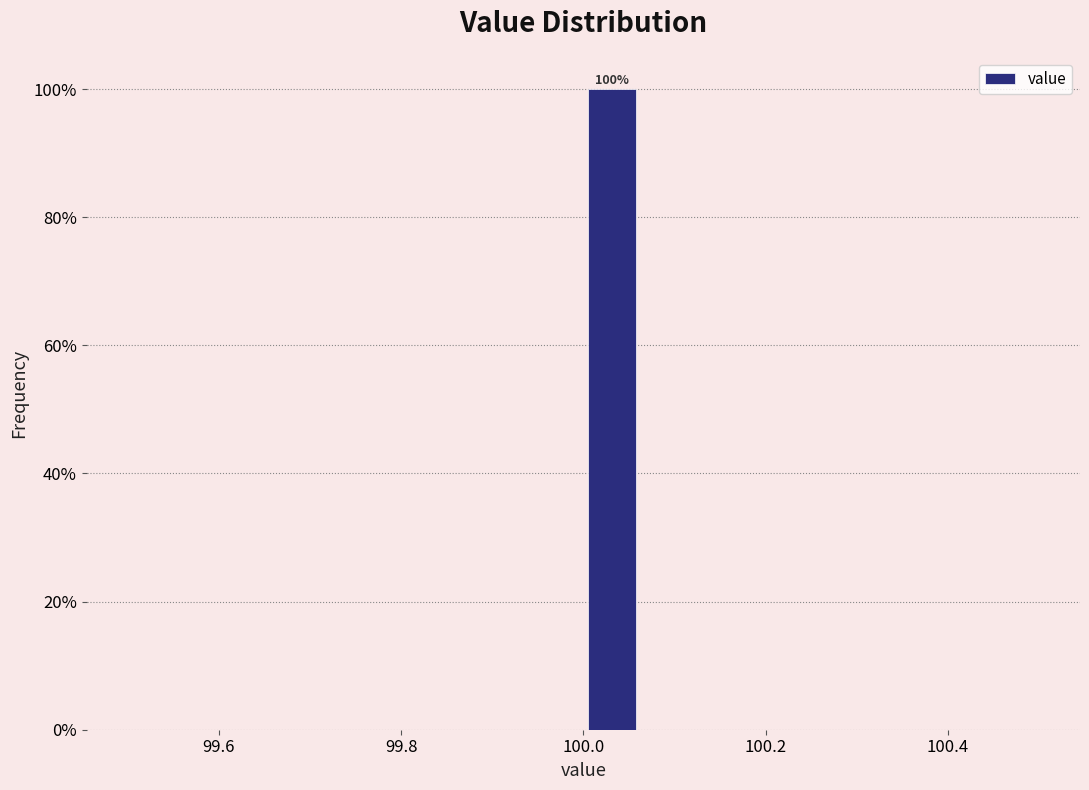

Read against the x-axis, roughly where is the centre of the tallest bar?

100.04